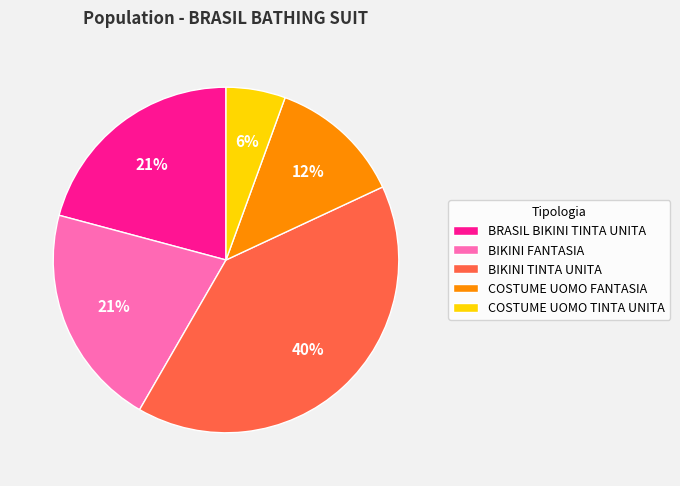

True or false: BRASIL BIKINI TINTA UNITA accounts for 27% of the total.

False